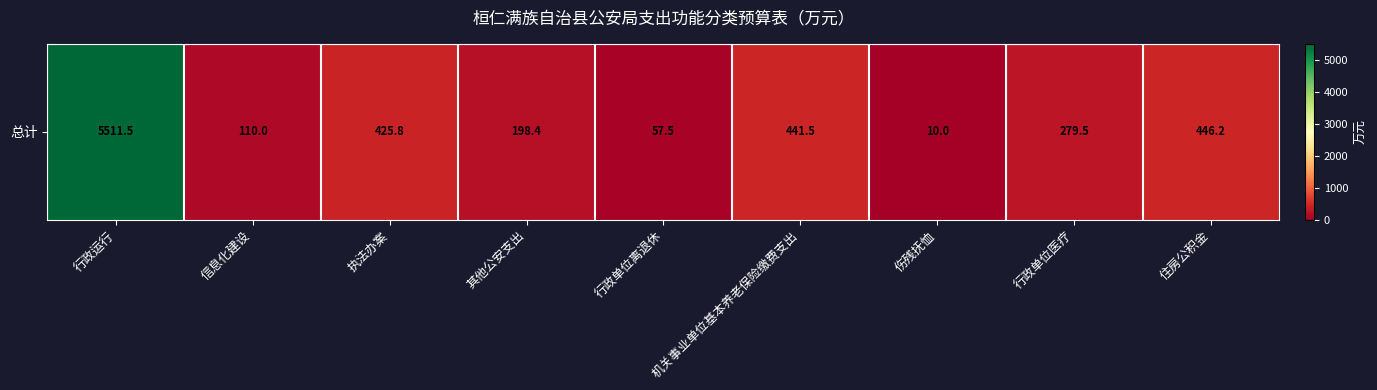

What value does the data have at 机关事业单位基本养老保险缴费支出?

441.5